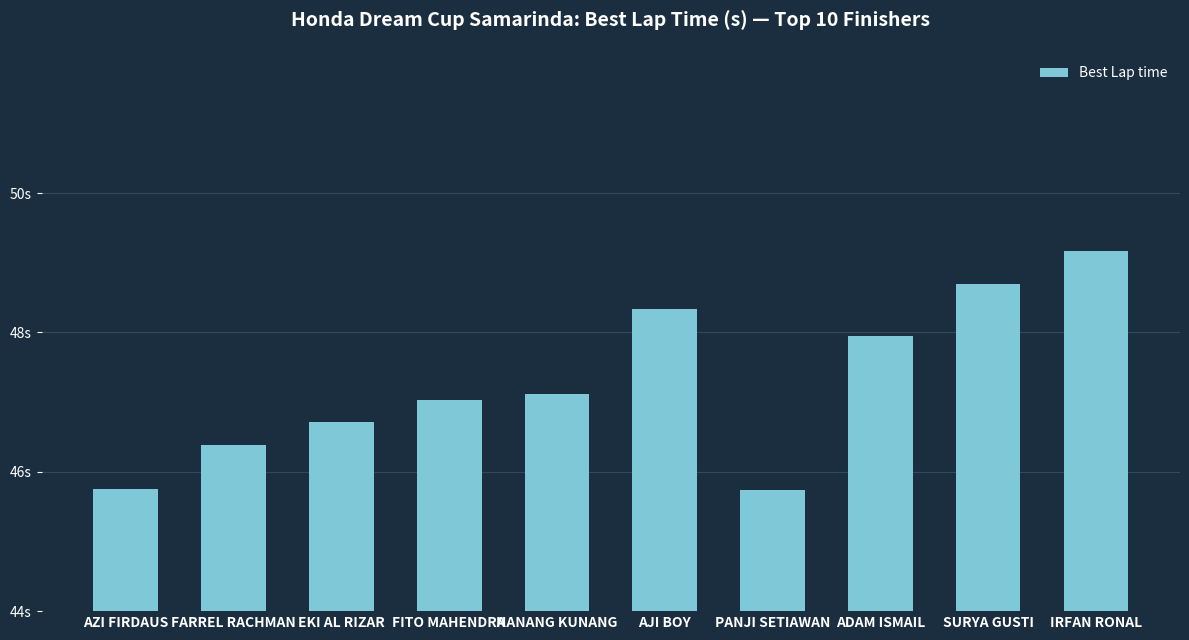

Does the chart contain any negative values?

No